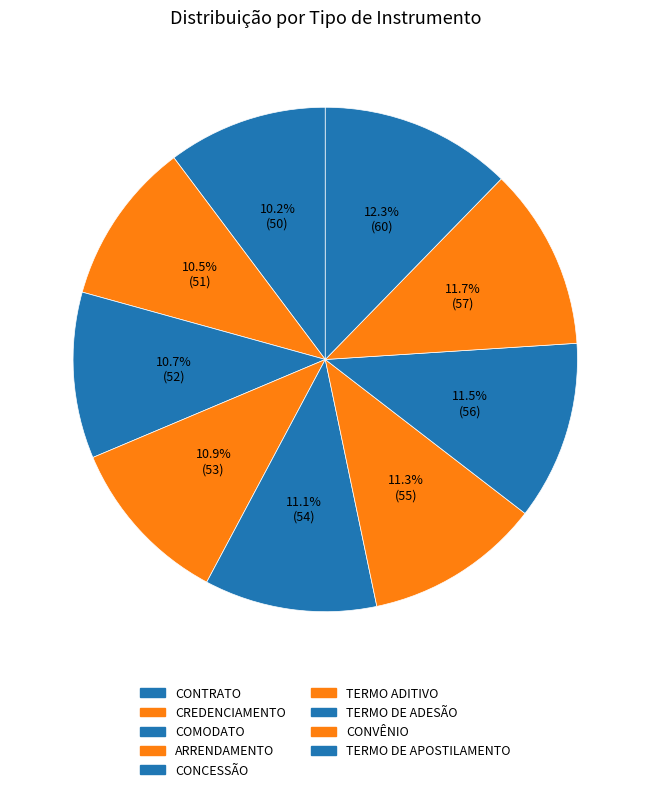

Count the number of slices in the pie.

9